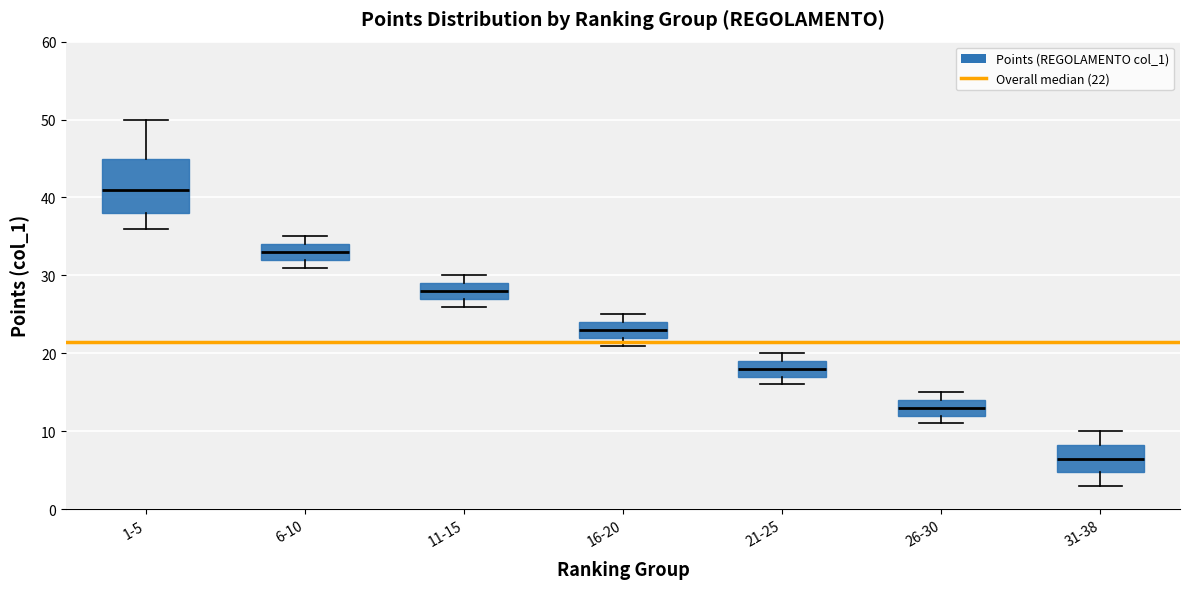

Reading left to right, transcribe this box plot: for each box, give where its median line is, the range the box spans, and where its two whiskers end, as read against the y-axis. The values are not printed on the chart, so give them approximately, as read against the axis.

1-5: median 41, box 38 to 45, whiskers 36 to 50
6-10: median 33, box 32 to 34, whiskers 31 to 35
11-15: median 28, box 27 to 29, whiskers 26 to 30
16-20: median 23, box 22 to 24, whiskers 21 to 25
21-25: median 18, box 17 to 19, whiskers 16 to 20
26-30: median 13, box 12 to 14, whiskers 11 to 15
31-38: median 7, box 5 to 8, whiskers 3 to 10